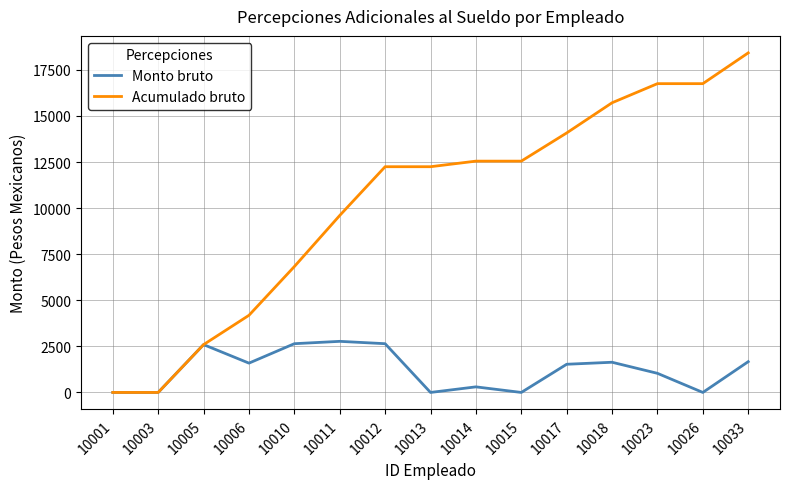

True or false: Monto bruto has a value of 2644.4 at 10012.

True